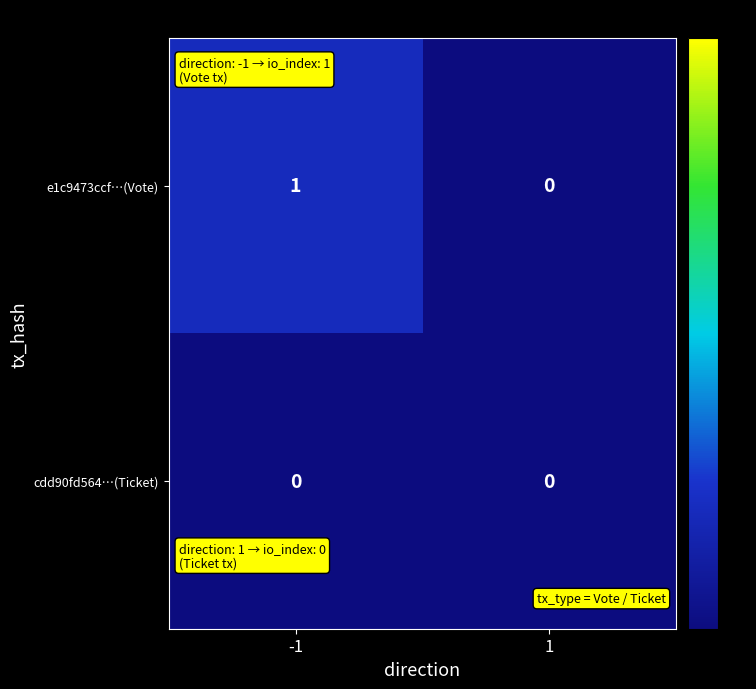

Rank the series by their average value, from highest to lowest.

e1c9473ccf…(Vote), cdd90fd564…(Ticket)